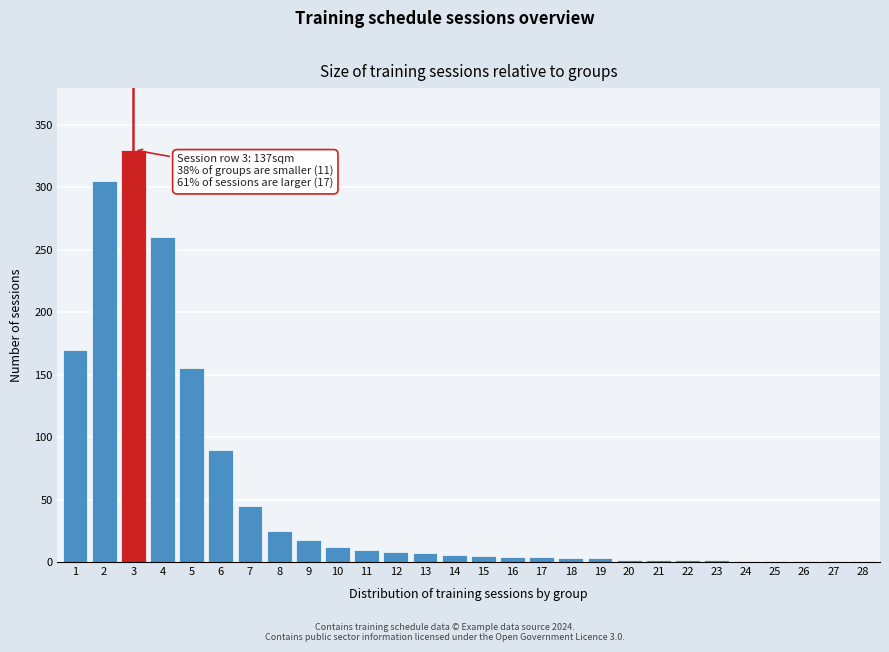

The chart shows a value of 4 at 16. True or false?

True